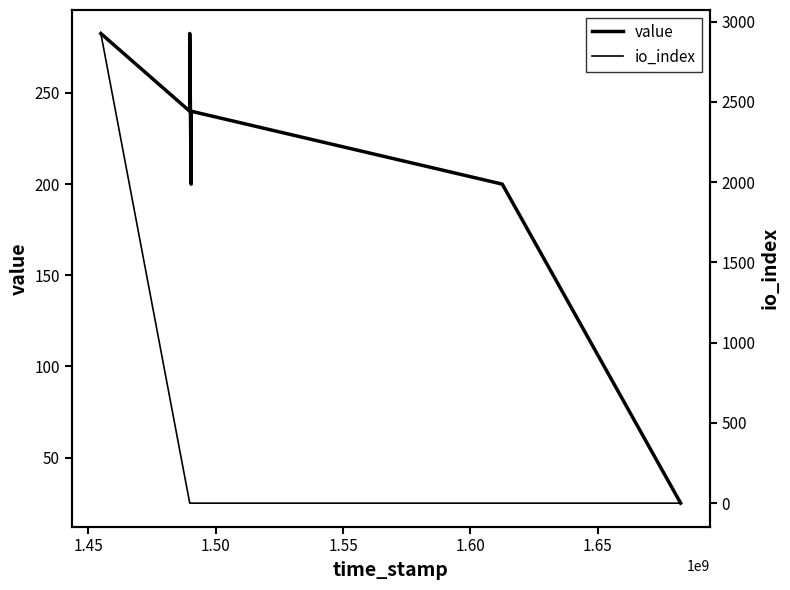

Where is io_index nearest to the value 1463?

1.45